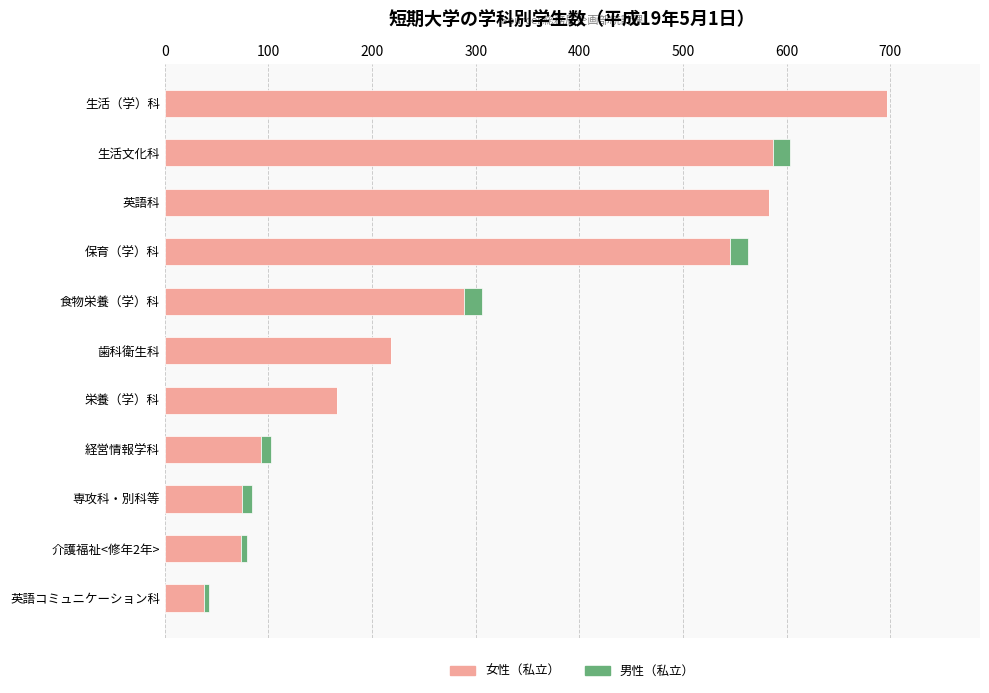

Which category has the highest value in the 女性（私立） series?

生活（学）科